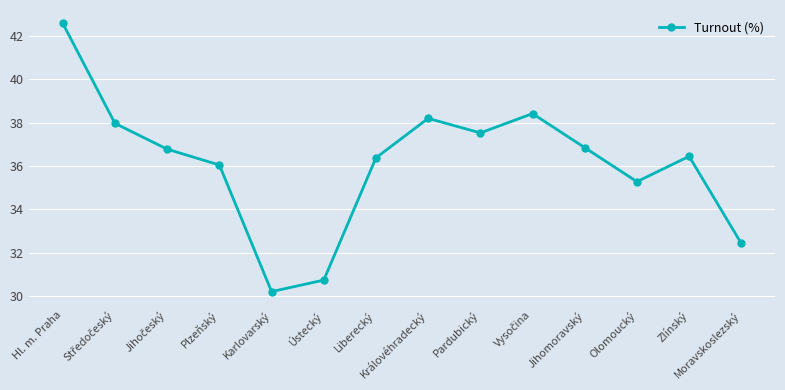

At which label is the value closest to 36?

Plzeňský